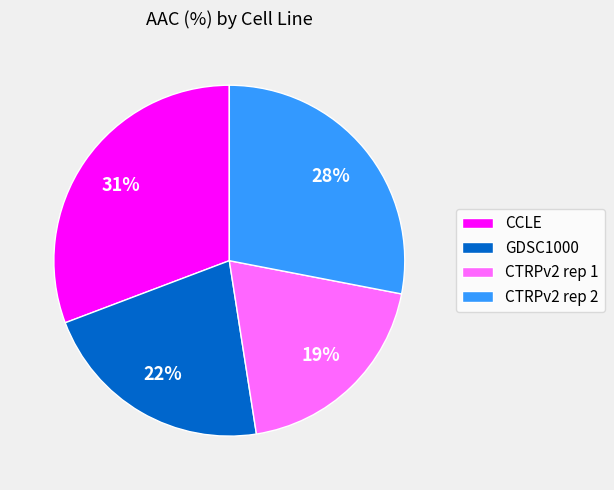

Which category has the biggest portion of the pie?

CCLE